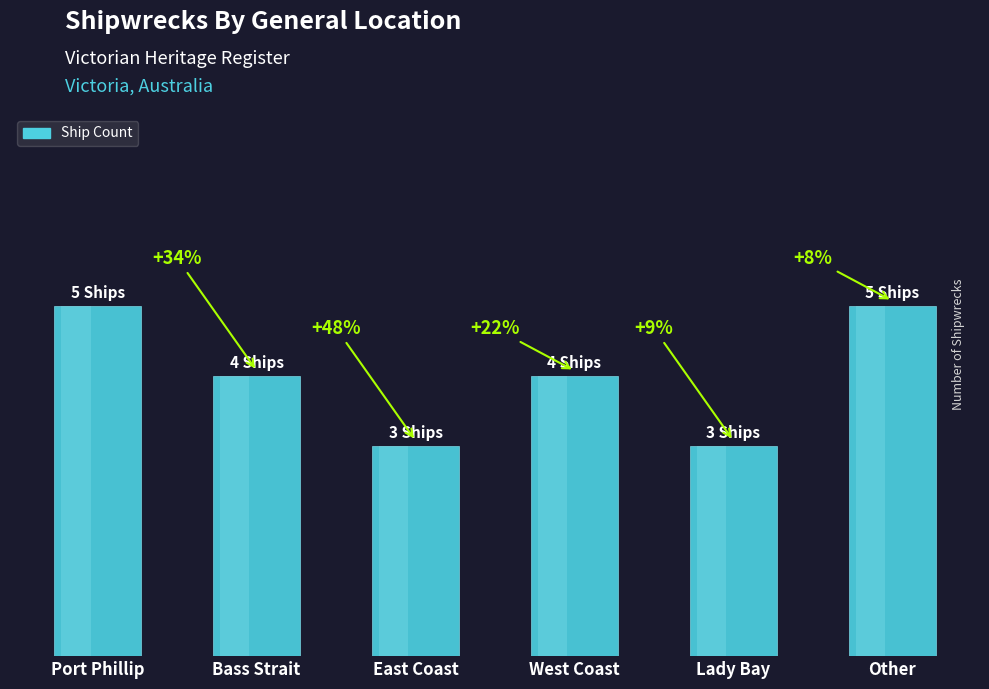

What is the change in value from Bass Strait to Other?

+1